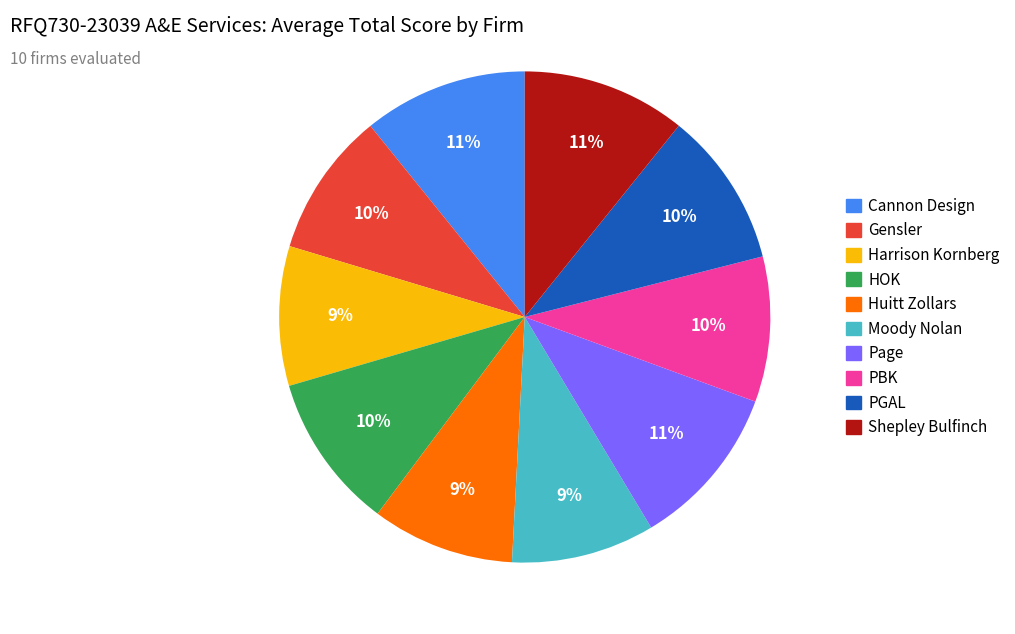

Is it true that PBK is 1% of the pie?

False